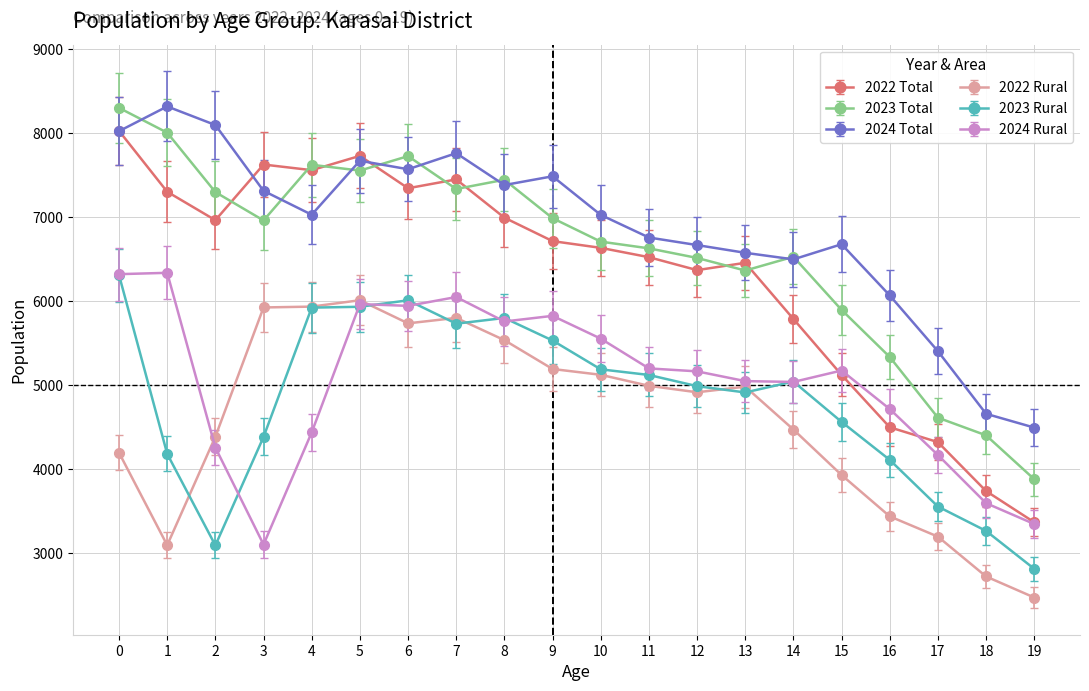

What are all the series names shown in the legend?

2022 Total, 2023 Total, 2024 Total, 2022 Rural, 2023 Rural, 2024 Rural